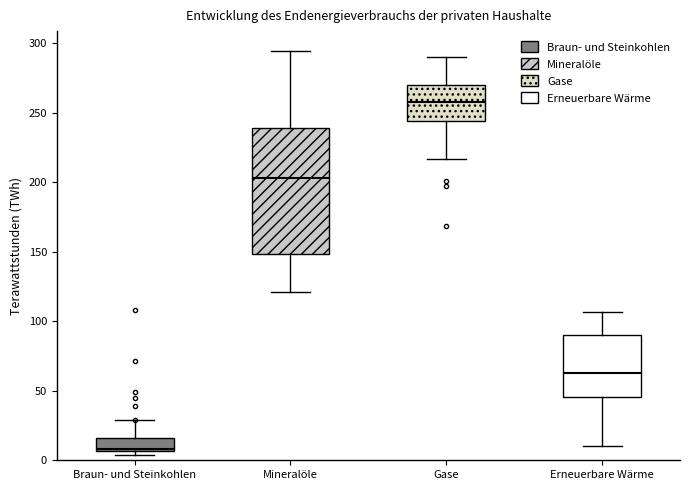

Reading left to right, read every box against the y-axis: the position of its median line, the range the box covers, and the ends of its whiskers. The values are not printed on the chart, so give them approximately, as read against the axis.

Braun- und Steinkohlen: median 10, box 5 to 15, whiskers 5 (just below the box's lower edge) to 30
Mineralöle: median 205, box 150 to 240, whiskers 120 to 295
Gase: median 255, box 245 to 270, whiskers 215 to 290
Erneuerbare Wärme: median 65, box 45 to 90, whiskers 10 to 105